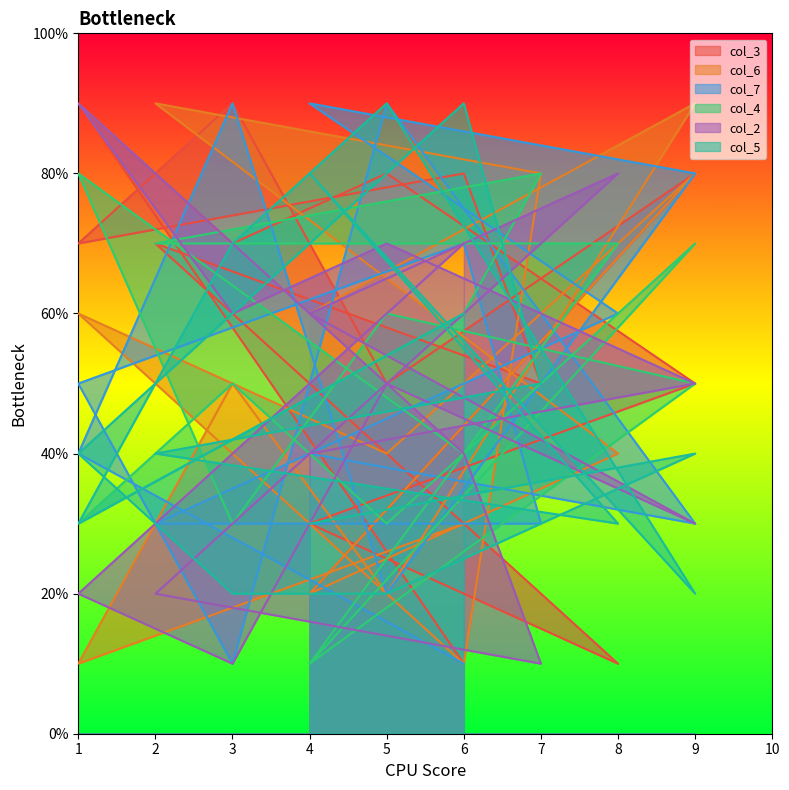

Which has a higher value, 9 or 5?

5